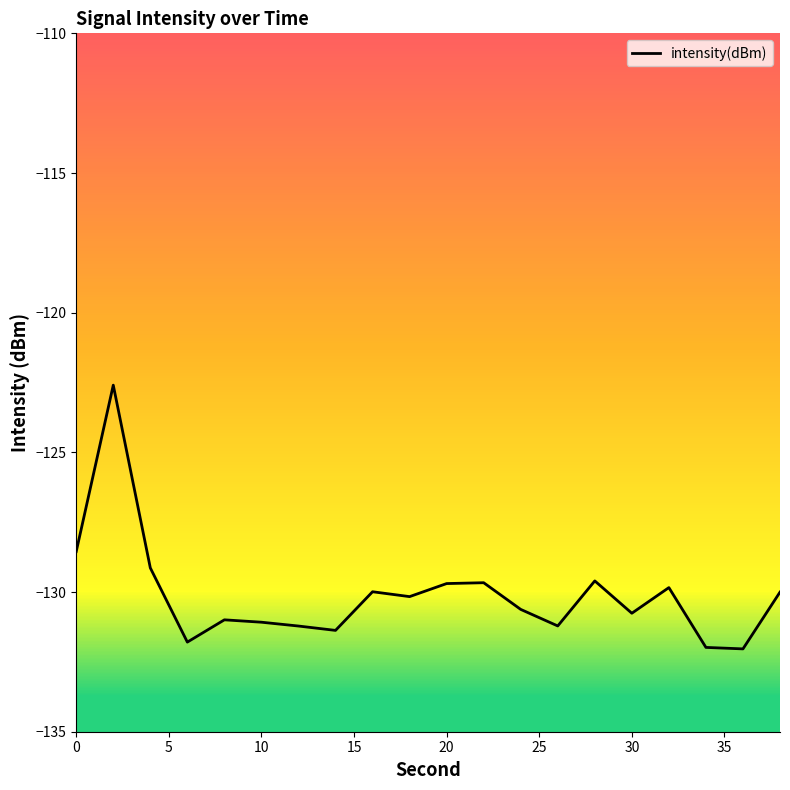

What is the difference between the maximum and minimum values?

9.4